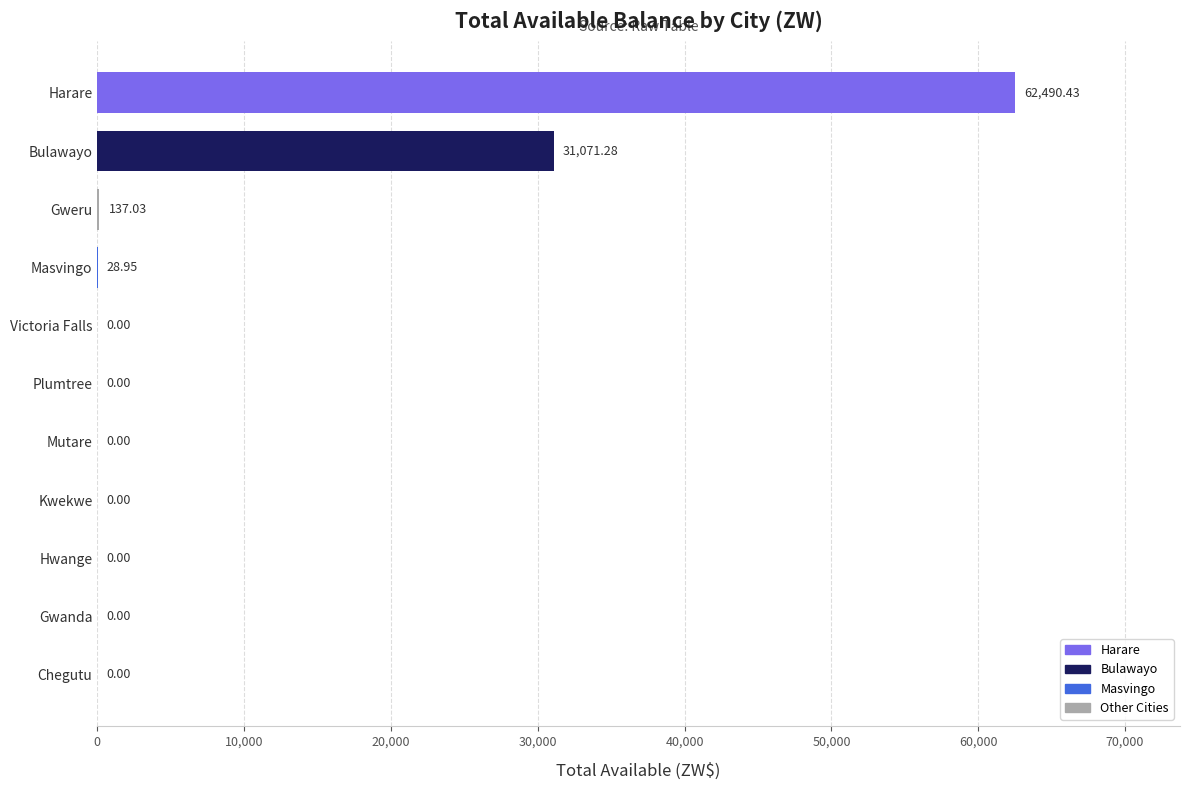

How many data points does each series have?

11